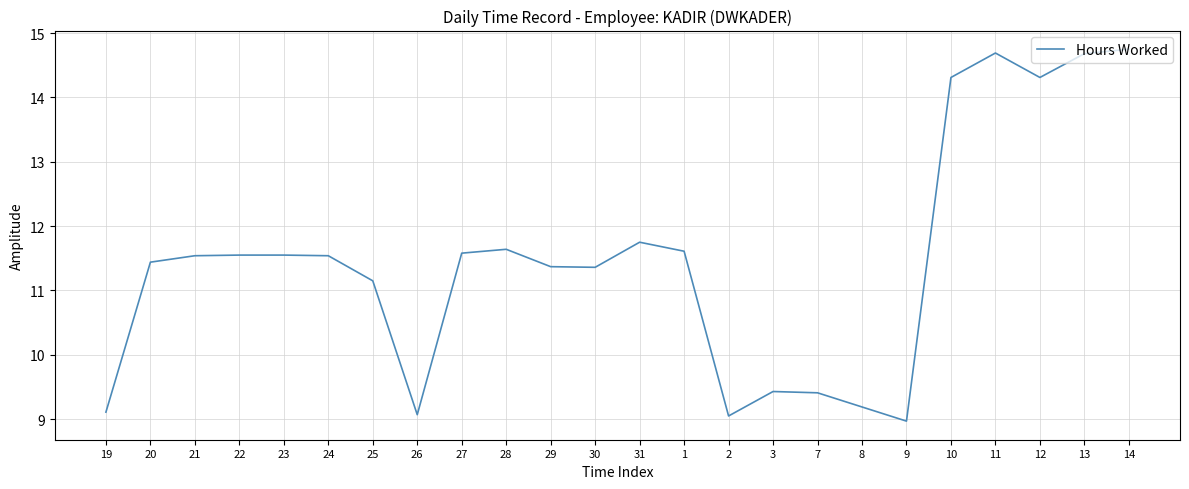

What position from the left is 21?

3